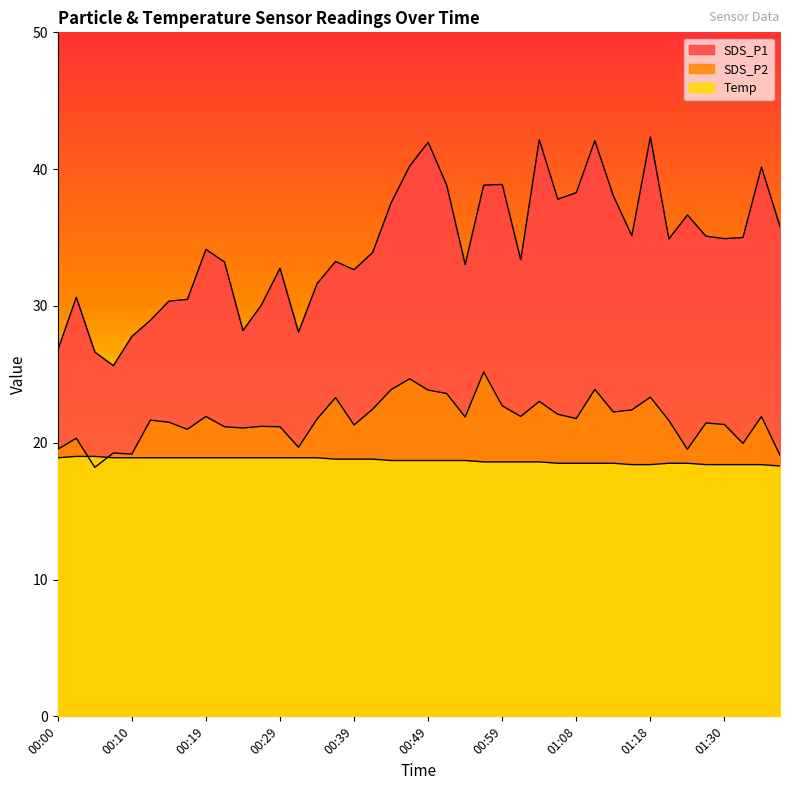

How many interior local peaks does the SDS_P2 series have?

13